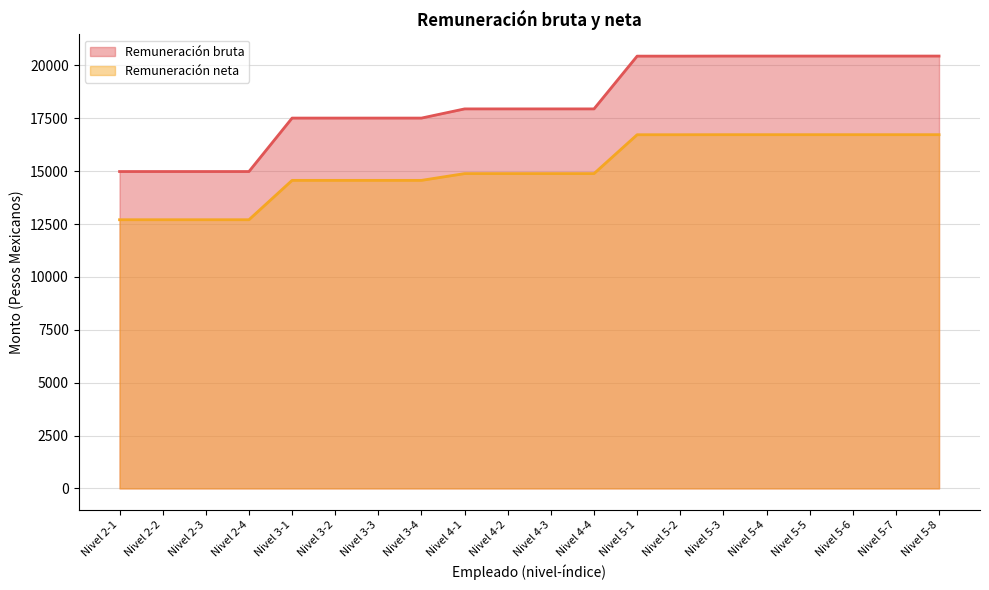

The value of Remuneración bruta at Nivel 5-6 is 11568.1. True or false?

False